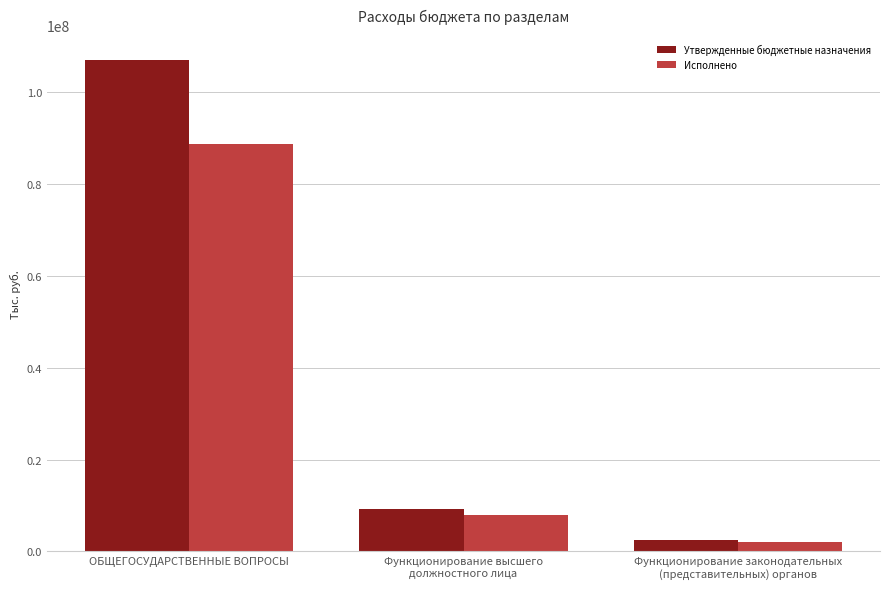

What is the total value across all series at Функционирование высшего
должностного лица?

17311456.7